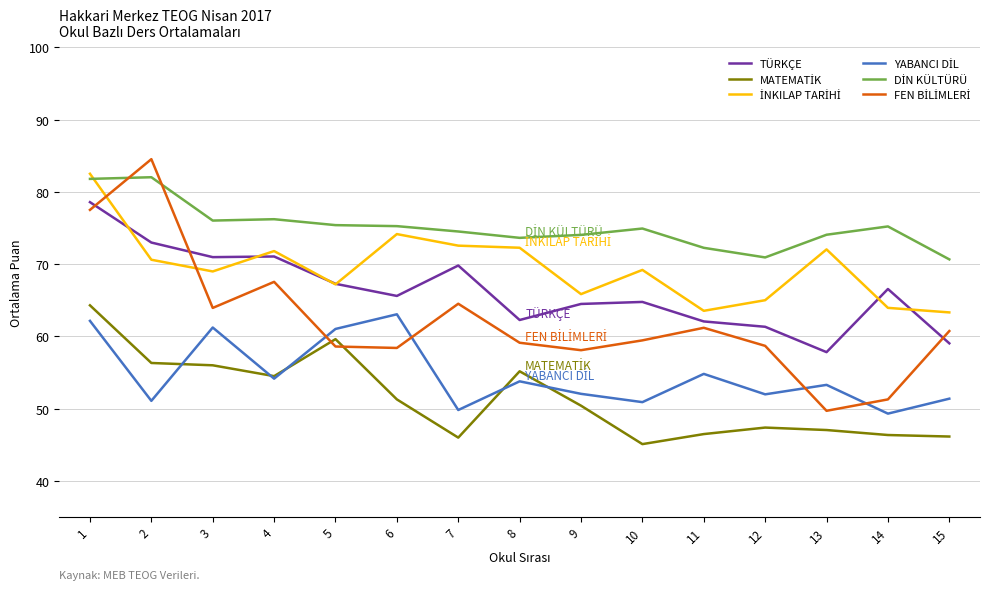

What is the total value across all series at 9?

364.9